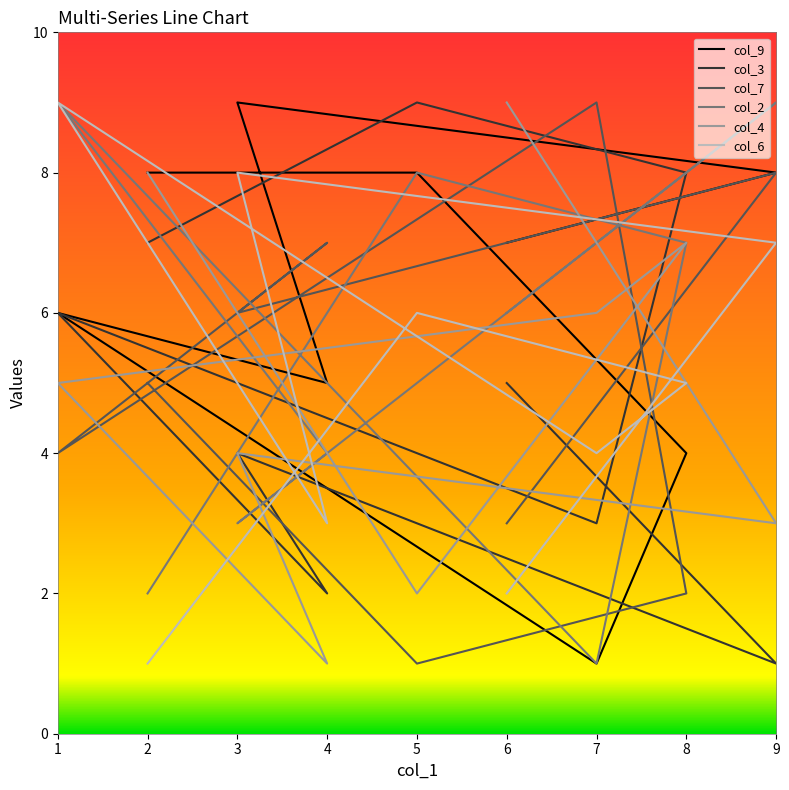

Does the chart display data point markers on the line(s)?

No